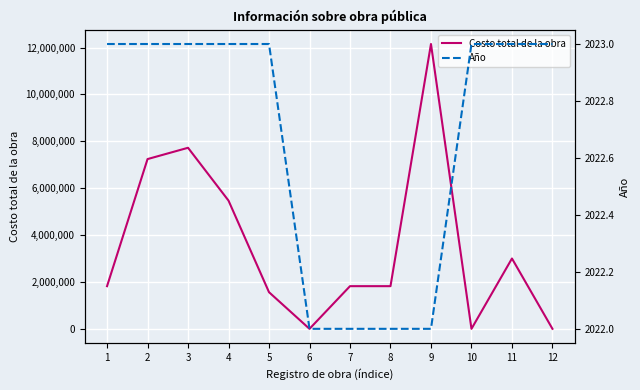

Reading left to right, extract all data points from this chart.

Costo total de la obra: 1=1820000	2=7241379	3=7723500	4=5469100	5=1562440	6=0	7=1820000	8=1820000	9=12150000	10=0	11=3000000	12=0
Año: 1=2023	2=2023	3=2023	4=2023	5=2023	6=2022	7=2022	8=2022	9=2022	10=2023	11=2023	12=2023